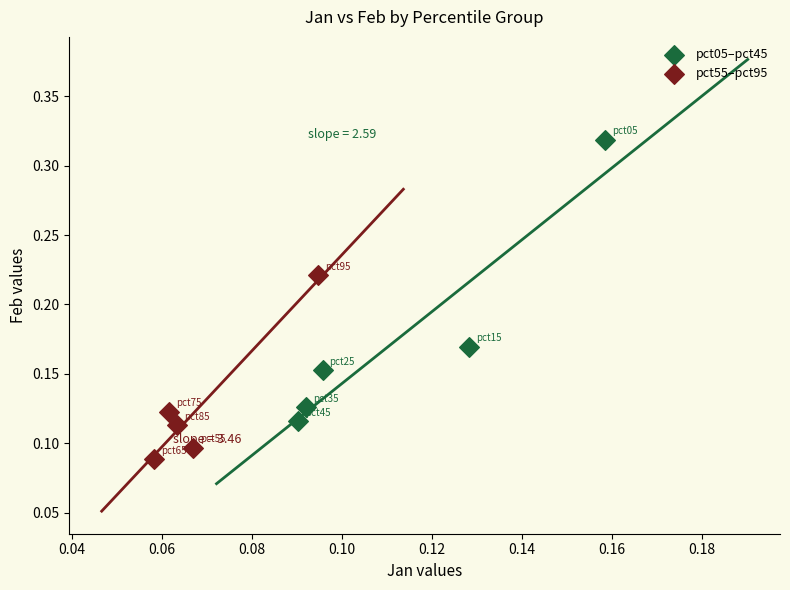

Which series contains the highest Y value?

pct05–pct45